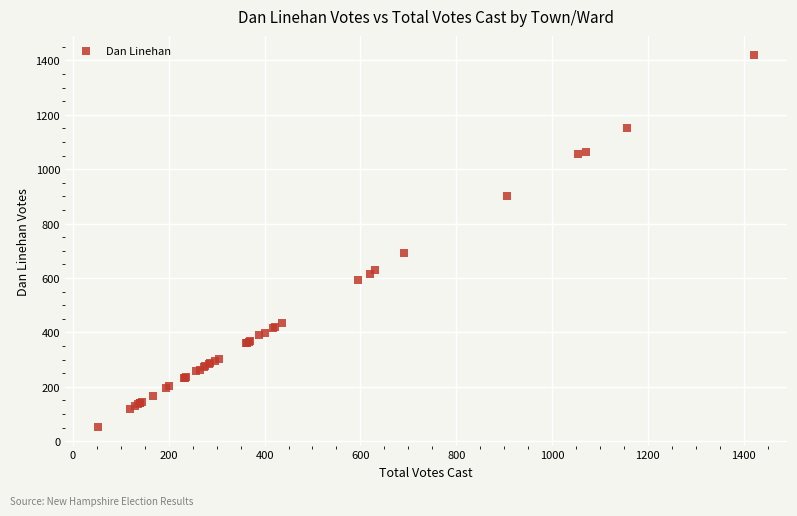

What Y value in the scatter plot is closest to 737?

691